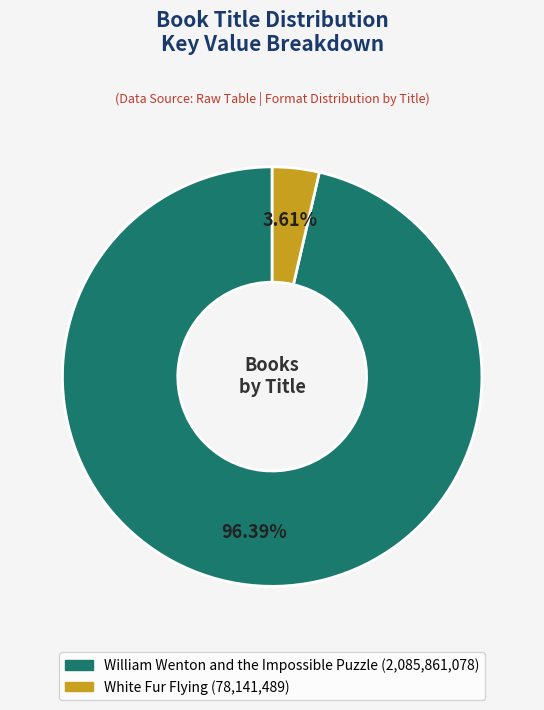

Which has a higher value, William Wenton and the Impossible Puzzle or White Fur Flying?

William Wenton and the Impossible Puzzle